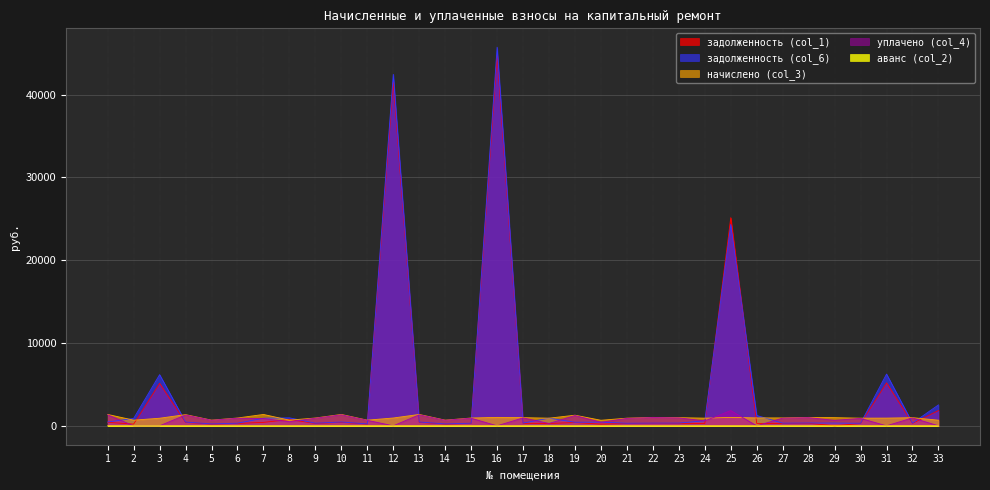

At how many categories does at least one series exceed 16814?

3